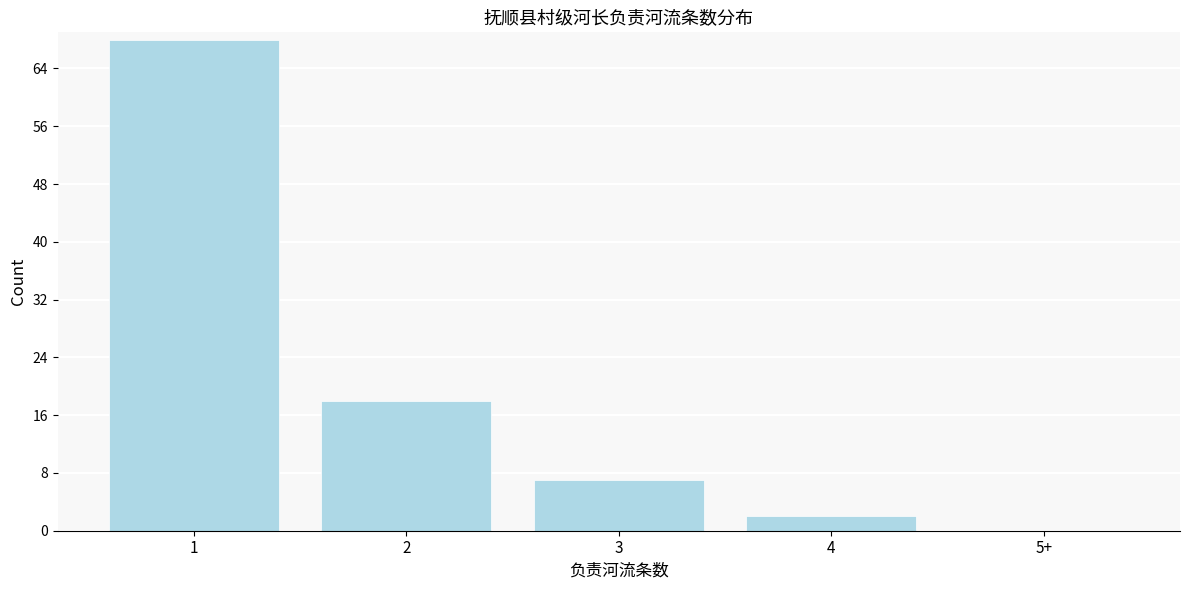

Reading left to right, transcribe all the data shown in this chart.

1=68	2=18	3=7	4=2	5+=0